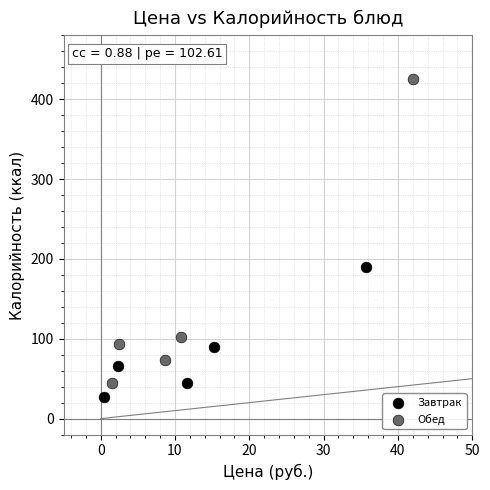

Which series has the widest spread of Y values?

Обед